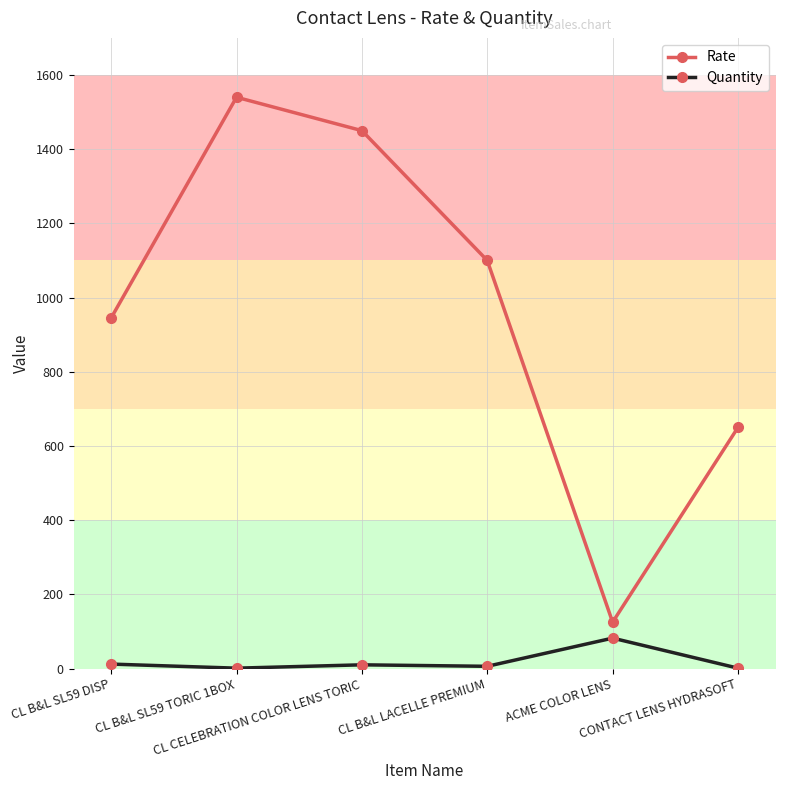

How many values in the Quantity series are below 10?

3